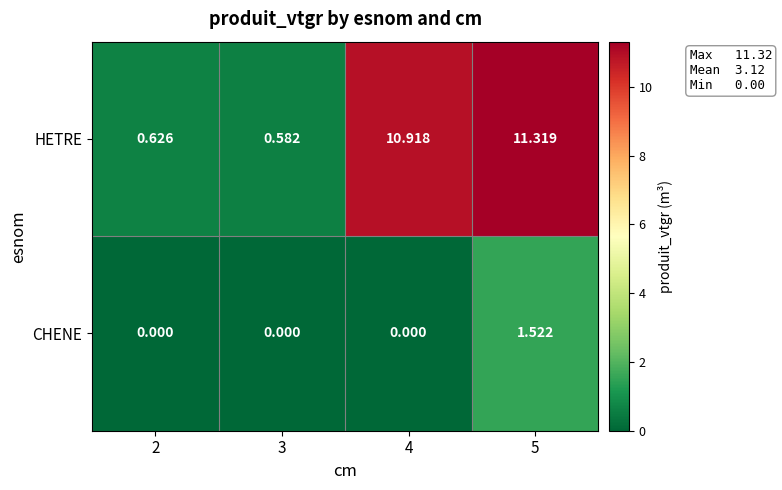

Rank the series by their maximum value, from highest to lowest.

HETRE, CHENE